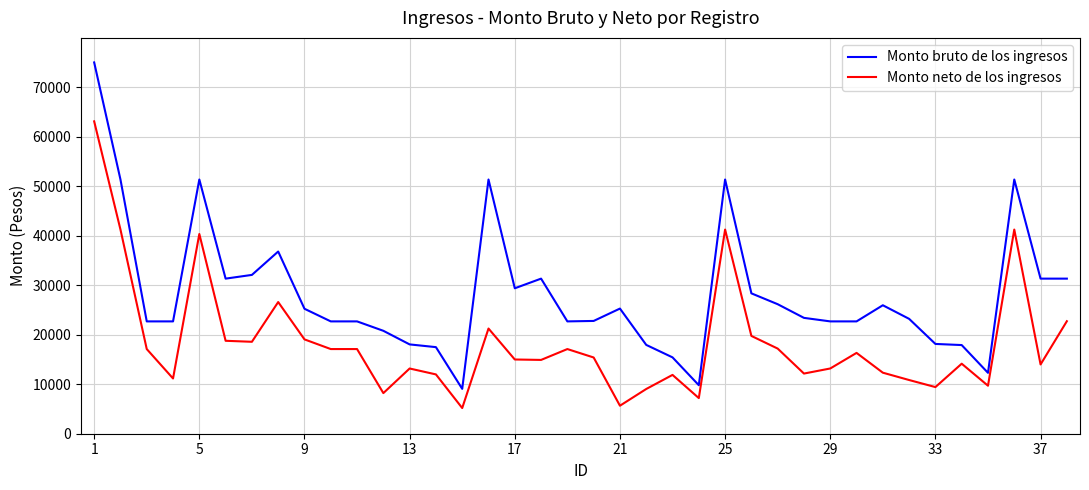

Which series has the largest total across all categories?

Monto bruto de los ingresos